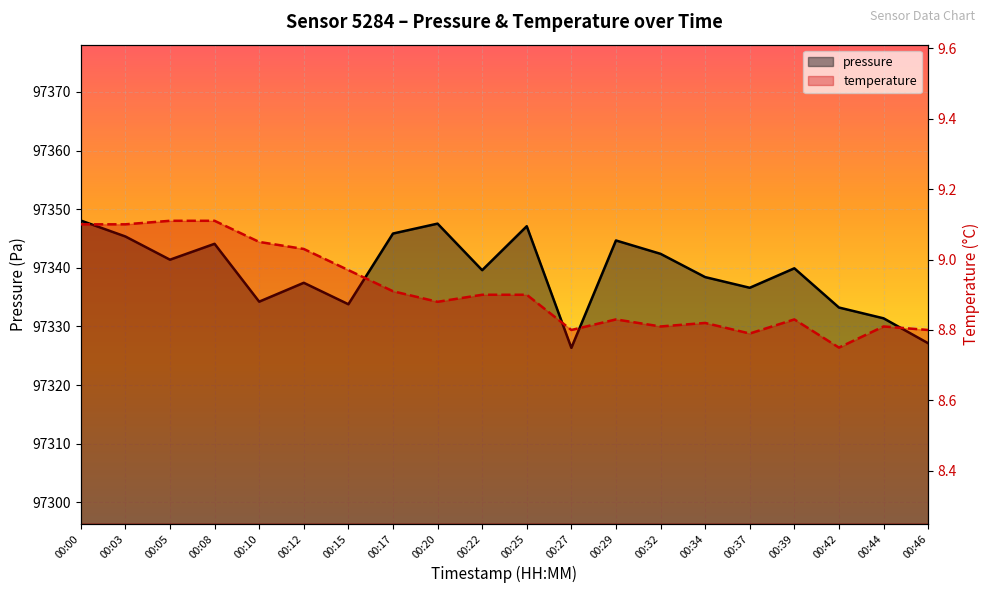

Reading right to left, what are all the values shown in this chart?

pressure: 97327.1	97331.4	97333.2	97339.9	97336.6	97338.4	97342.4	97344.7	97326.3	97347.1	97339.6	97347.5	97345.8	97333.8	97337.4	97334.2	97344.1	97341.4	97345.3	97348.1
temperature: 8.8	8.8	8.8	8.8	8.8	8.8	8.8	8.8	8.8	8.9	8.9	8.9	8.9	9.0	9.0	9.1	9.1	9.1	9.1	9.1